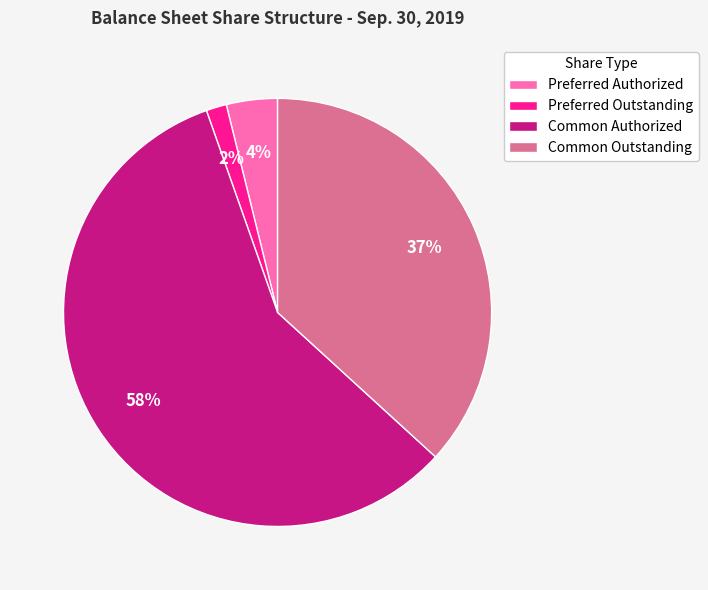

Is Common Authorized the majority of the pie?

Yes